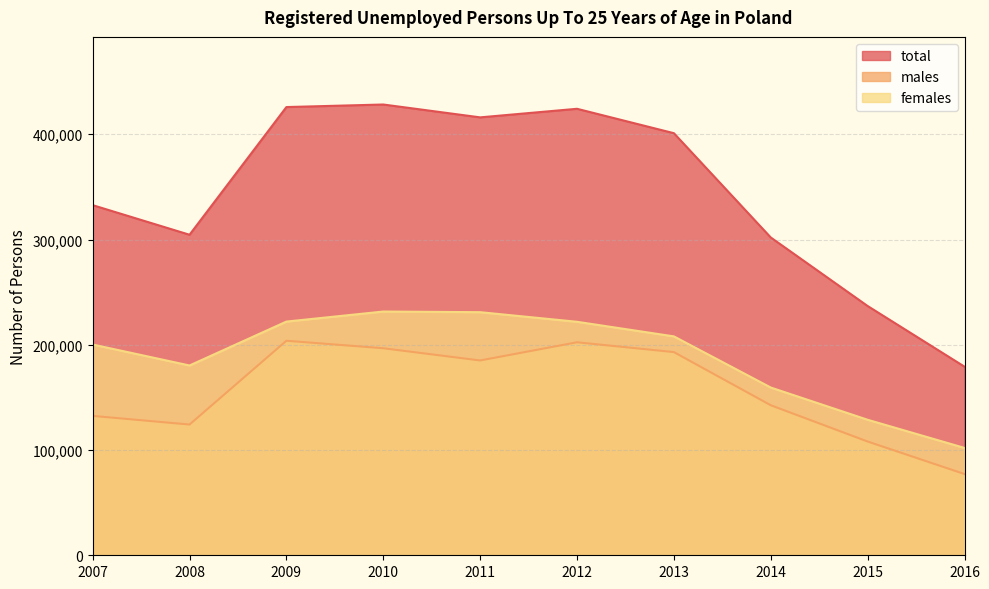

At which category is the sum across all series the highest?

2010